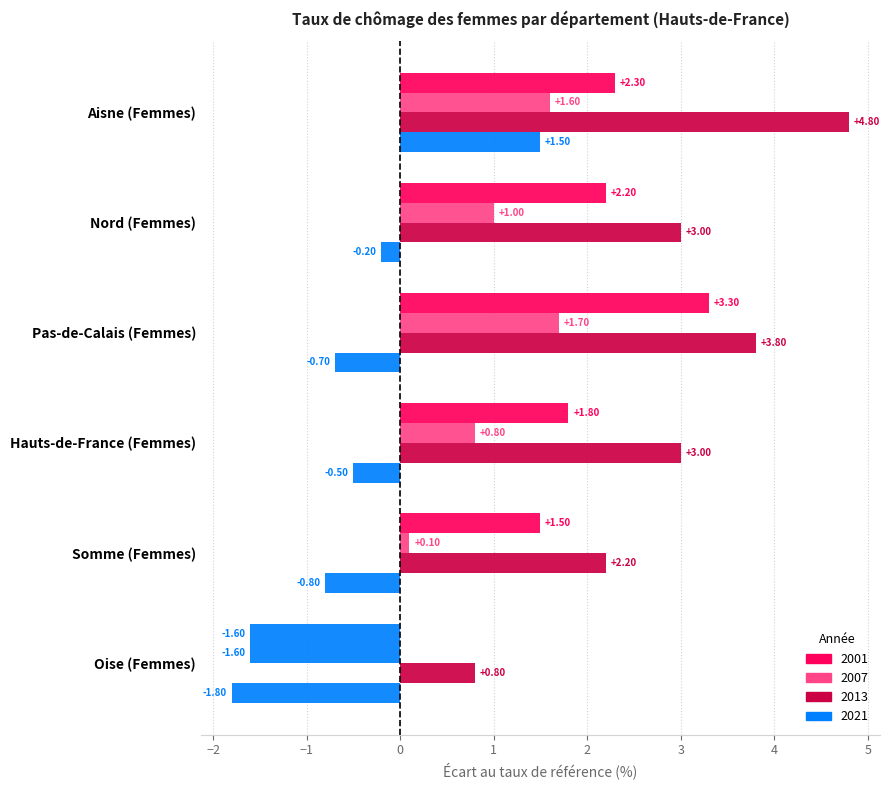

At which label is 2007 closest to 0?

Somme (Femmes)